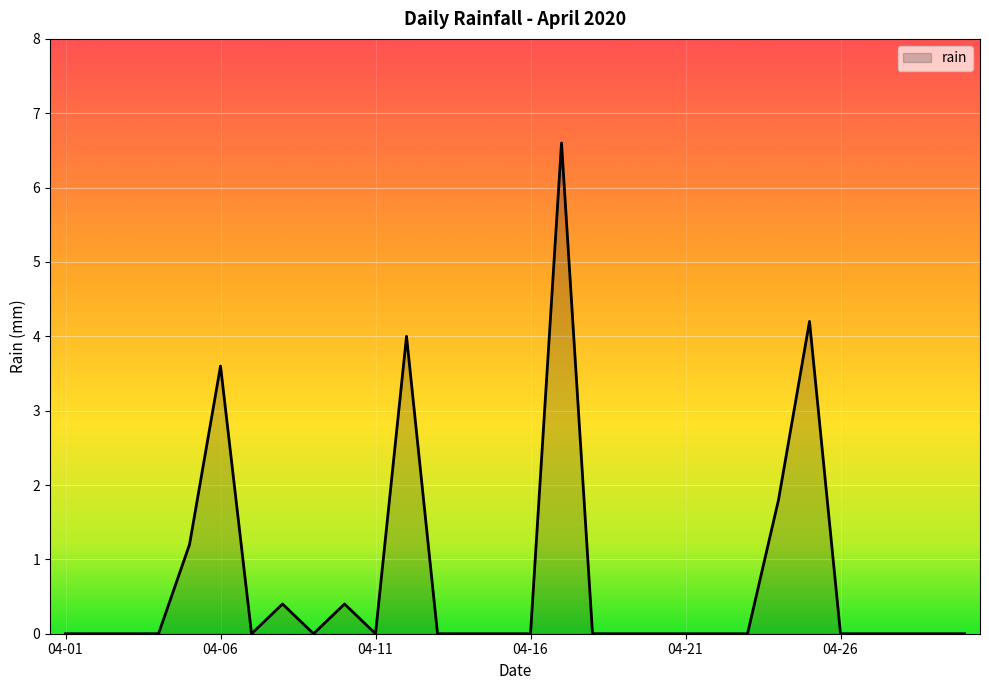

What is the maximum value shown in the chart?

6.6